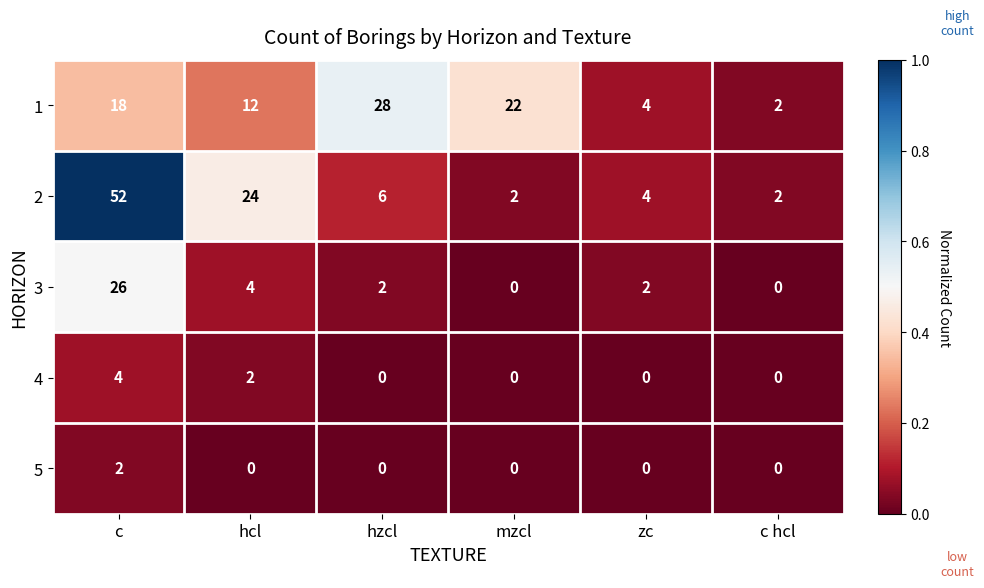

Where does the 2 series first go above 6?

c